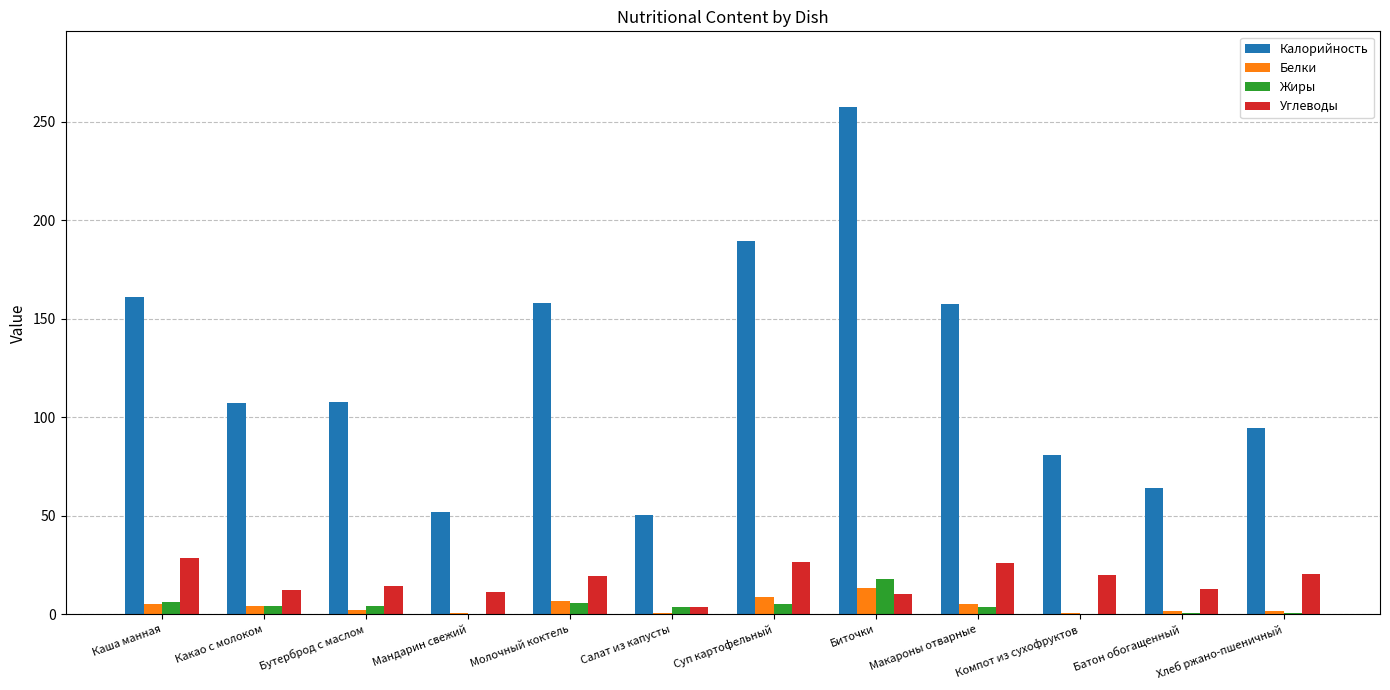

Between Каша манная and Батон обогащенный, which series saw the biggest shift?

Калорийность